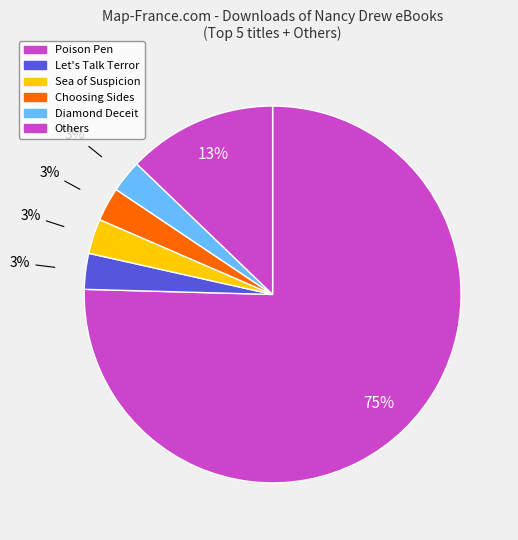

Does Poison Pen account for over 50% of the chart?

Yes